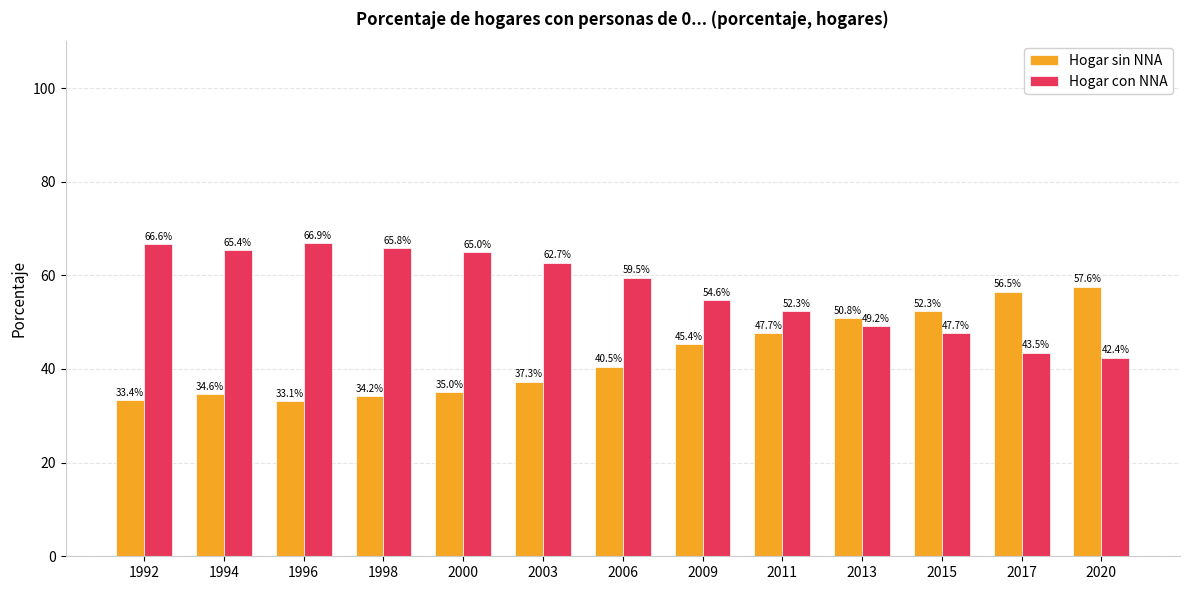

What is the value of the Hogar sin NNA bar at the 13th from the left?

57.6